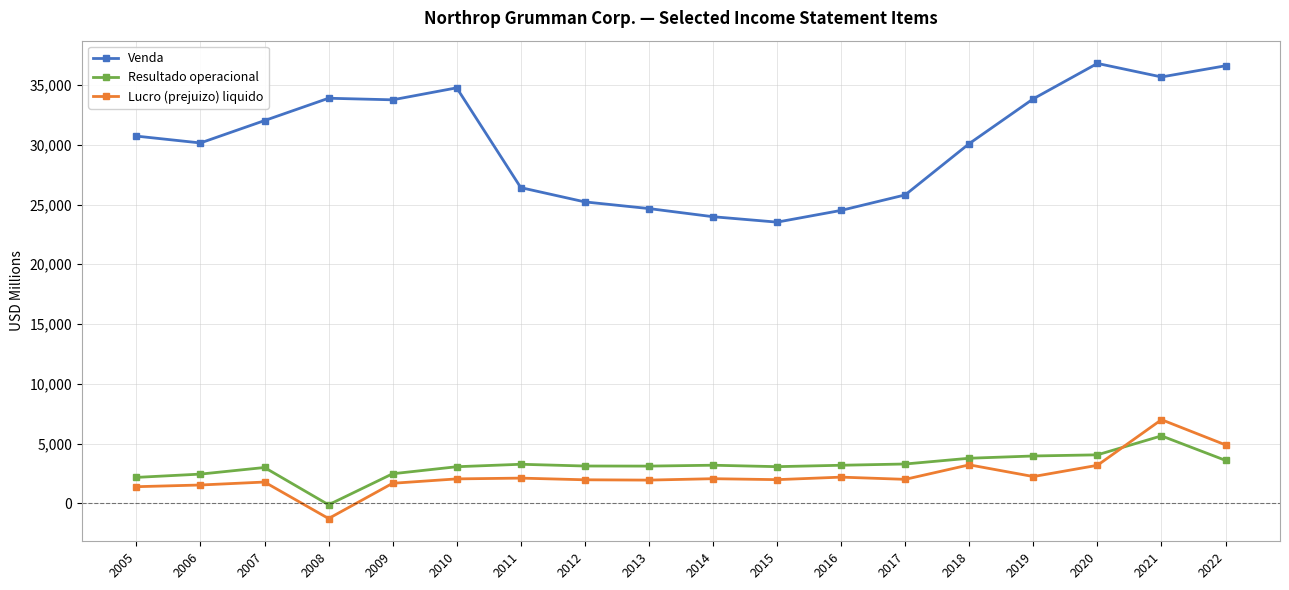

What is the smallest value displayed?

-1262